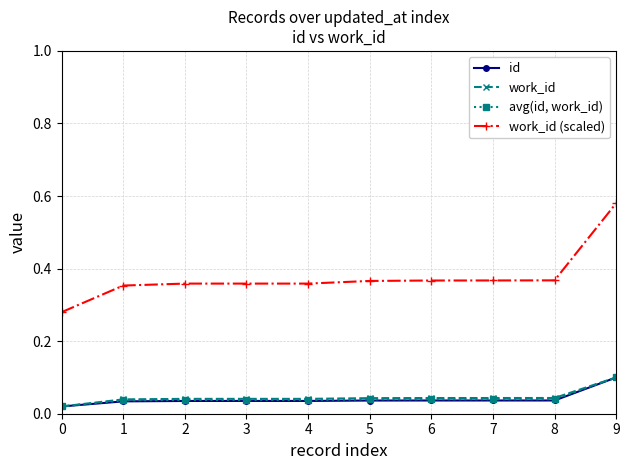

What is the total value across all series at 7?

0.5